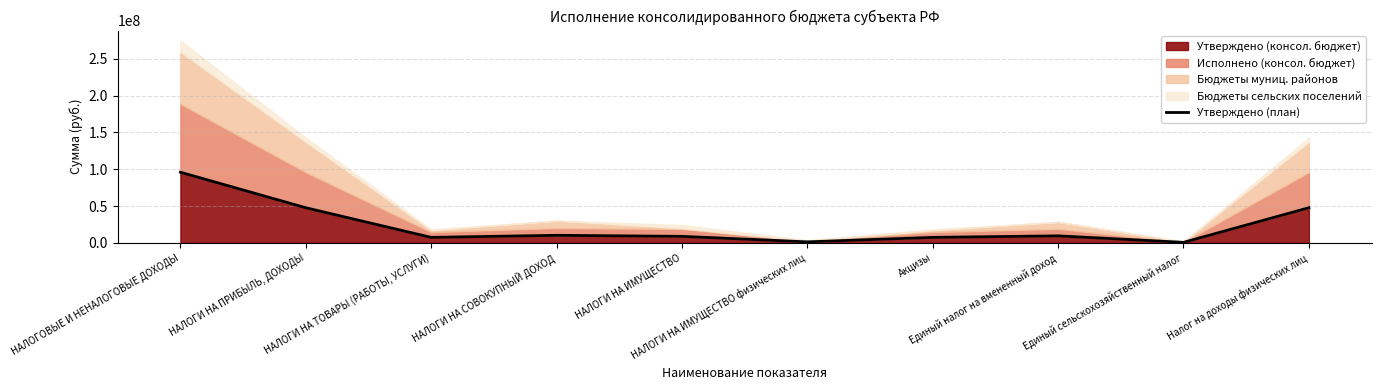

Rank the categories by value from lowest to highest.

Единый сельскохозяйственный налог, НАЛОГИ НА ИМУЩЕСТВО физических лиц, НАЛОГИ НА ТОВАРЫ (РАБОТЫ, УСЛУГИ), Акцизы, НАЛОГИ НА ИМУЩЕСТВО, Единый налог на вмененный доход, НАЛОГИ НА СОВОКУПНЫЙ ДОХОД, НАЛОГИ НА ПРИБЫЛЬ, ДОХОДЫ, Налог на доходы физических лиц, НАЛОГОВЫЕ И НЕНАЛОГОВЫЕ ДОХОДЫ